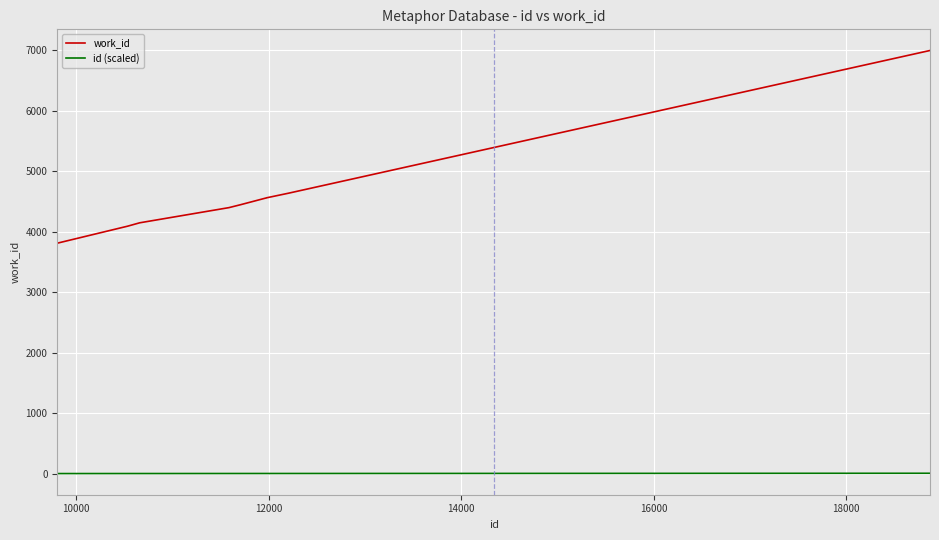

Which series has the largest total across all categories?

work_id